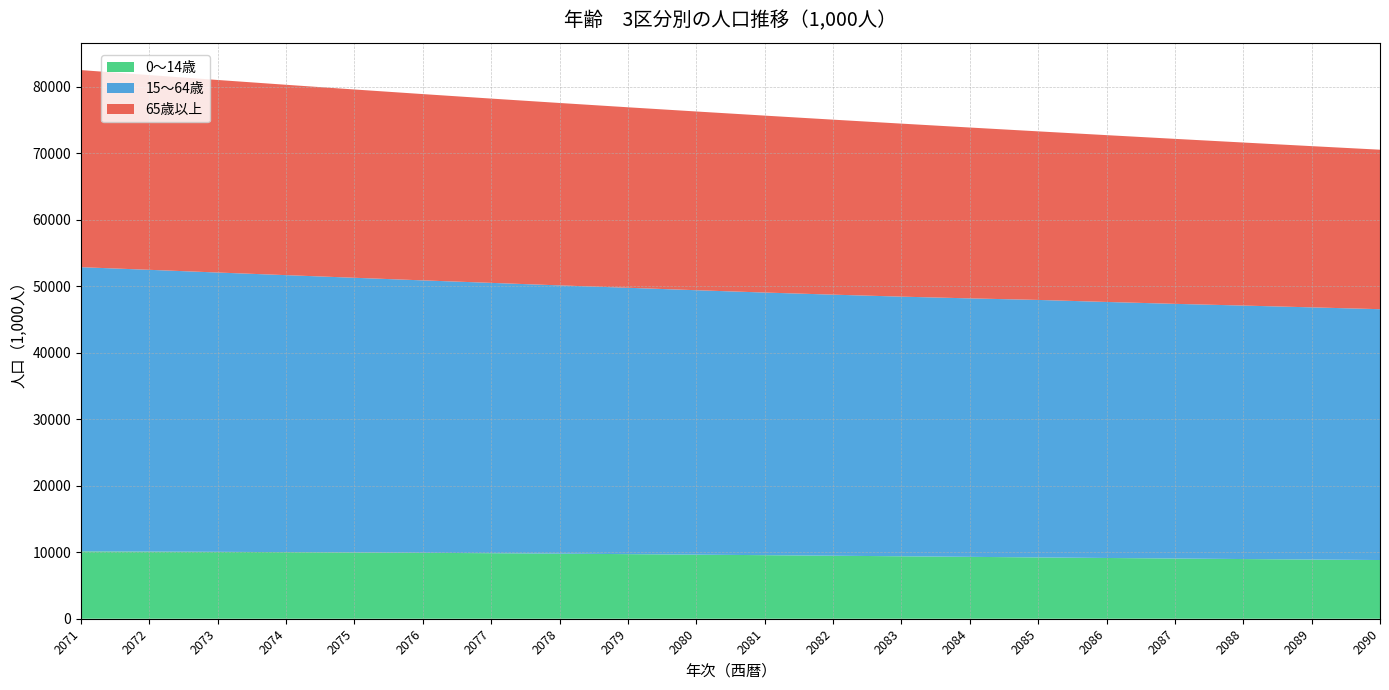

Reading left to right, list all the values displayed in this chart.

0～14歳: 10129.5	10095.3	10057.0	10013.7	9964.7	9909.8	9849.0	9782.6	9711.0	9634.9	9555.1	9472.5	9388.1	9302.9	9217.9	9133.9	9052.0	8972.8	8897.1	8825.3
15～64歳: 42718.5	42357.2	41989.0	41638.4	41292.3	40954.8	40641.1	40330.5	40042.3	39750.6	39481.4	39247.2	39032.7	38856.3	38708.4	38488.3	38284.7	38106.8	37912.5	37707.8
65歳以上: 29628.3	29274.7	28944.9	28616.8	28304.8	28005.8	27704.3	27420.5	27133.9	26869.1	26598.4	26307.4	26009.6	25684.9	25341.2	25077.5	24803.7	24509.5	24236.1	23976.4